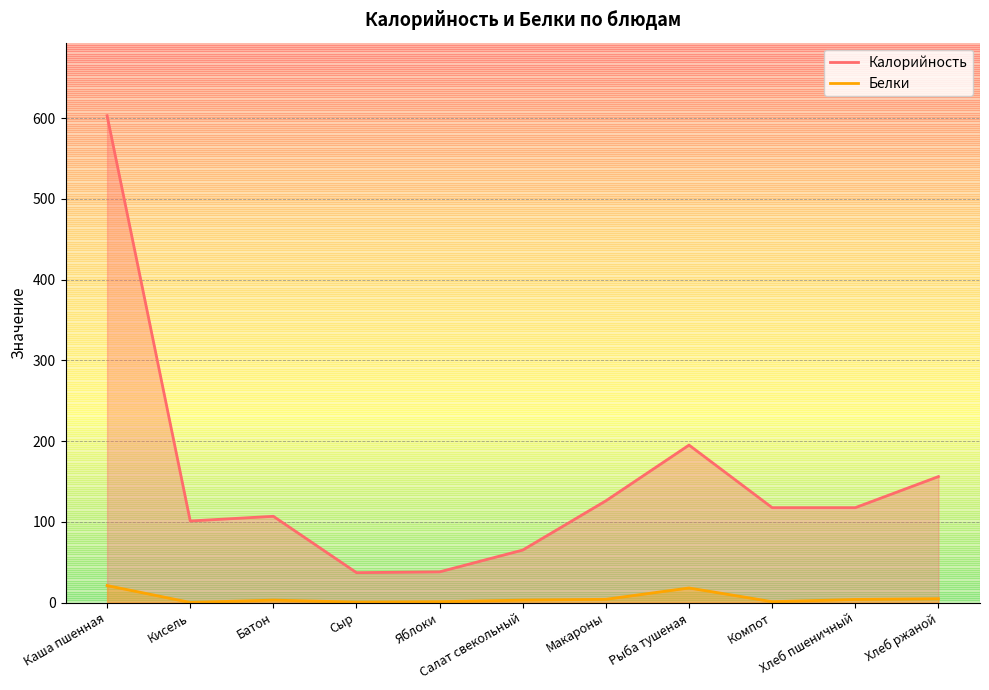

List the series in order of their overall mean, lowest first.

Белки, Калорийность